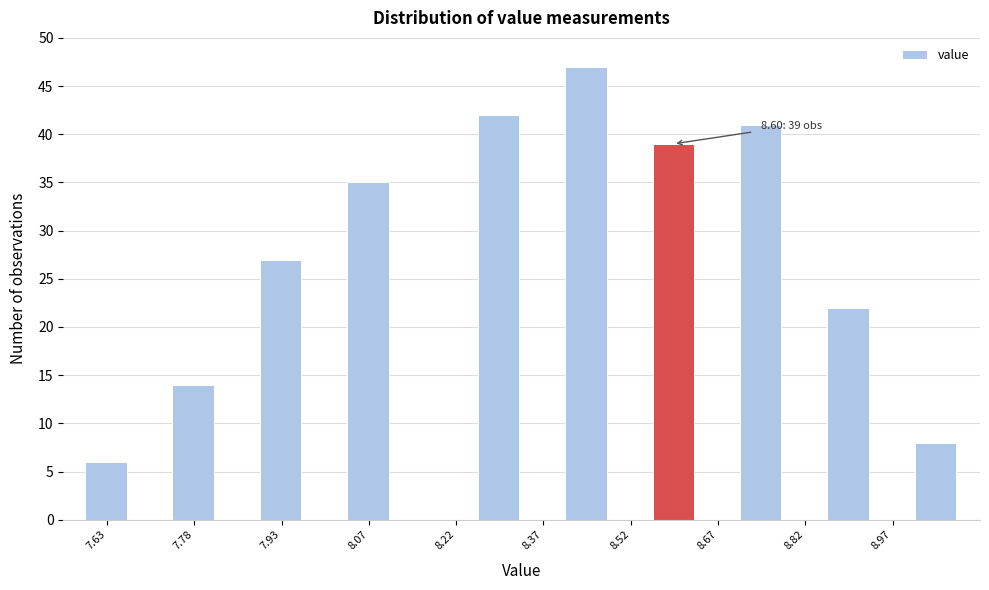

Read against the x-axis, roughly where is the centre of the tallest bar?

8.44